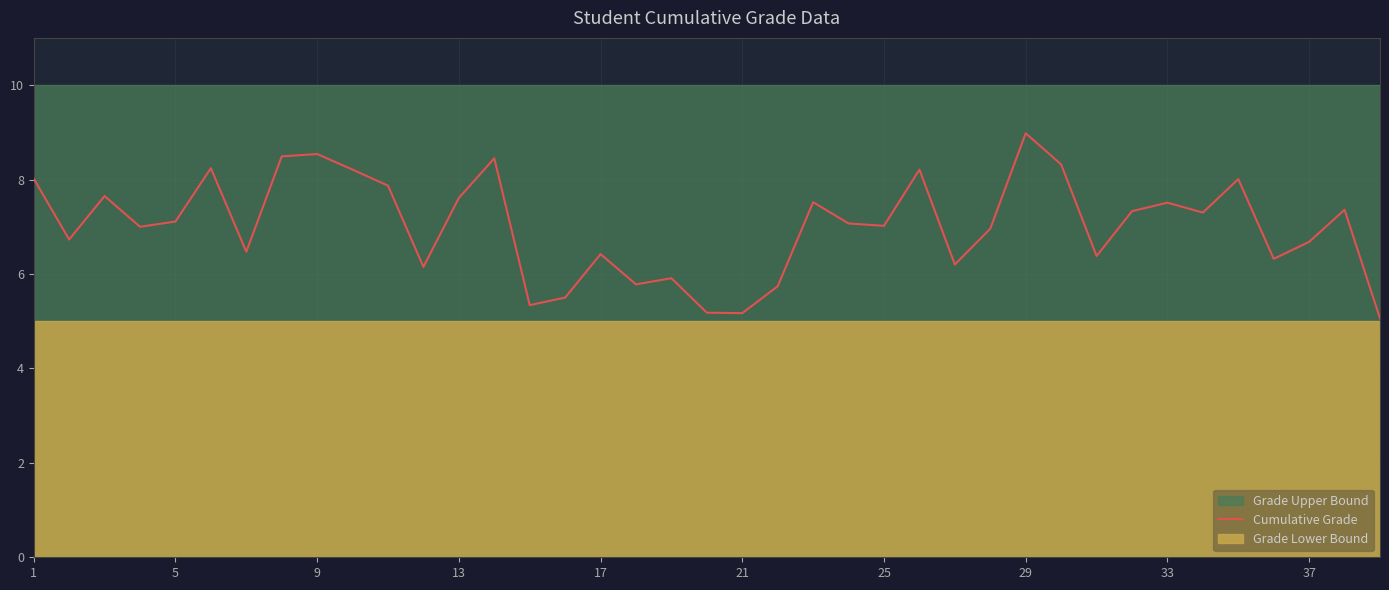

Does the chart have visible grid lines?

Yes